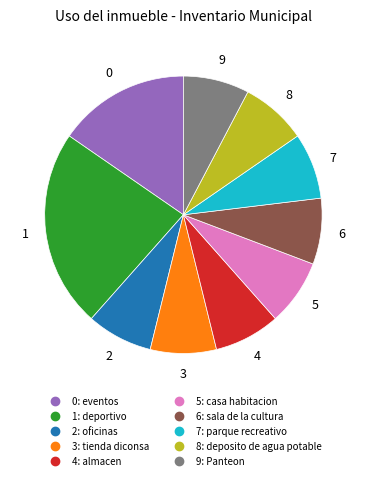

Is there any slice that represents more than half of the pie?

No